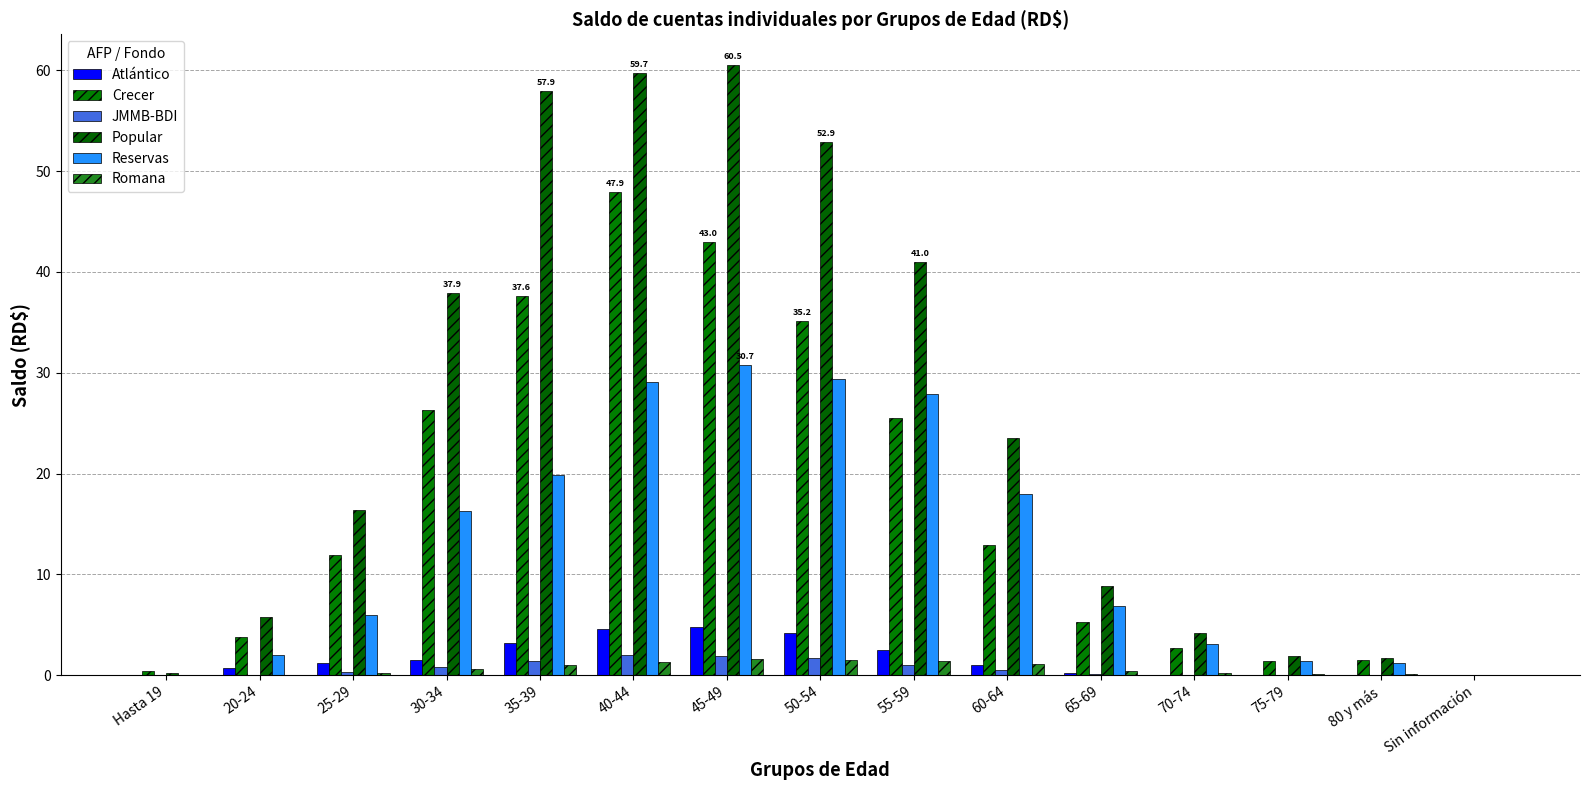

Rank the series by their maximum value, from highest to lowest.

Popular, Crecer, Reservas, Atlántico, JMMB-BDI, Romana